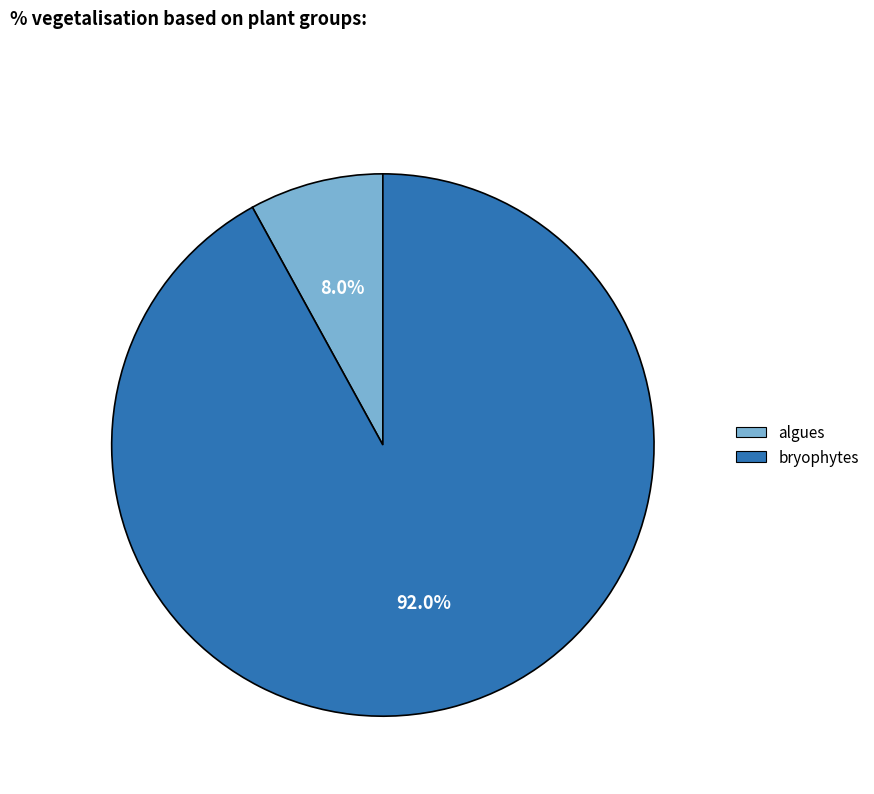

How many segments does this pie chart have?

2